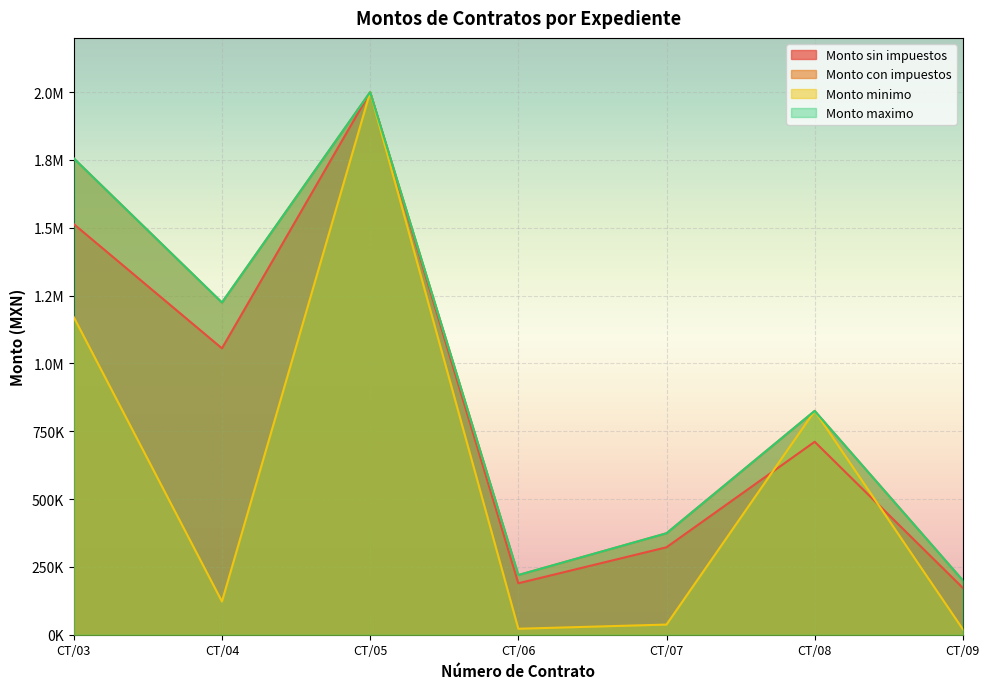

Which series changed the most between CT/03 and CT/06?

Monto con impuestos